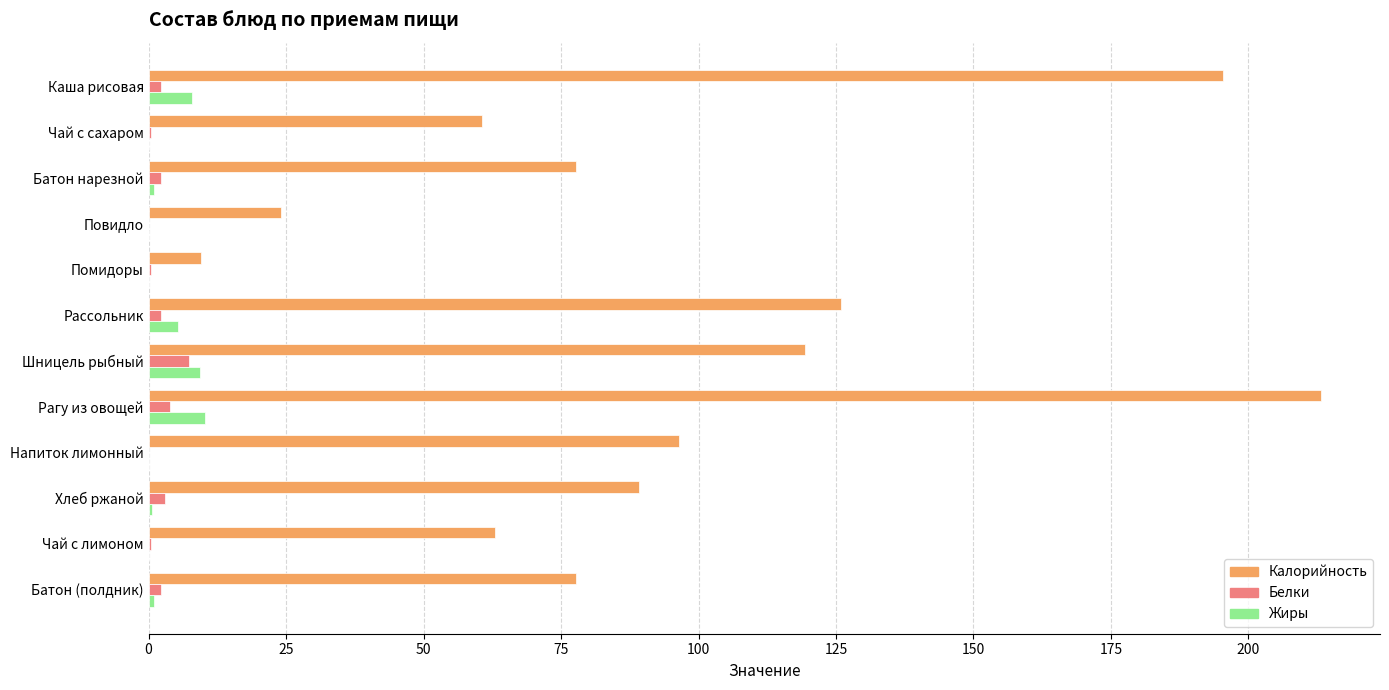

At which label is Калорийность closest to 111?

Шницель рыбный